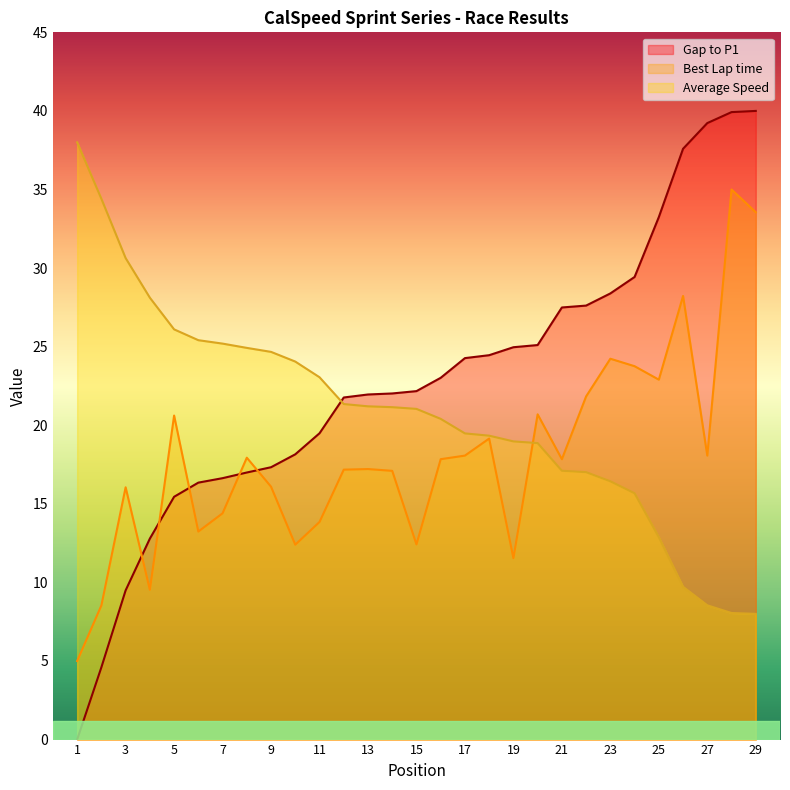

What is the greatest value displayed?

40.0